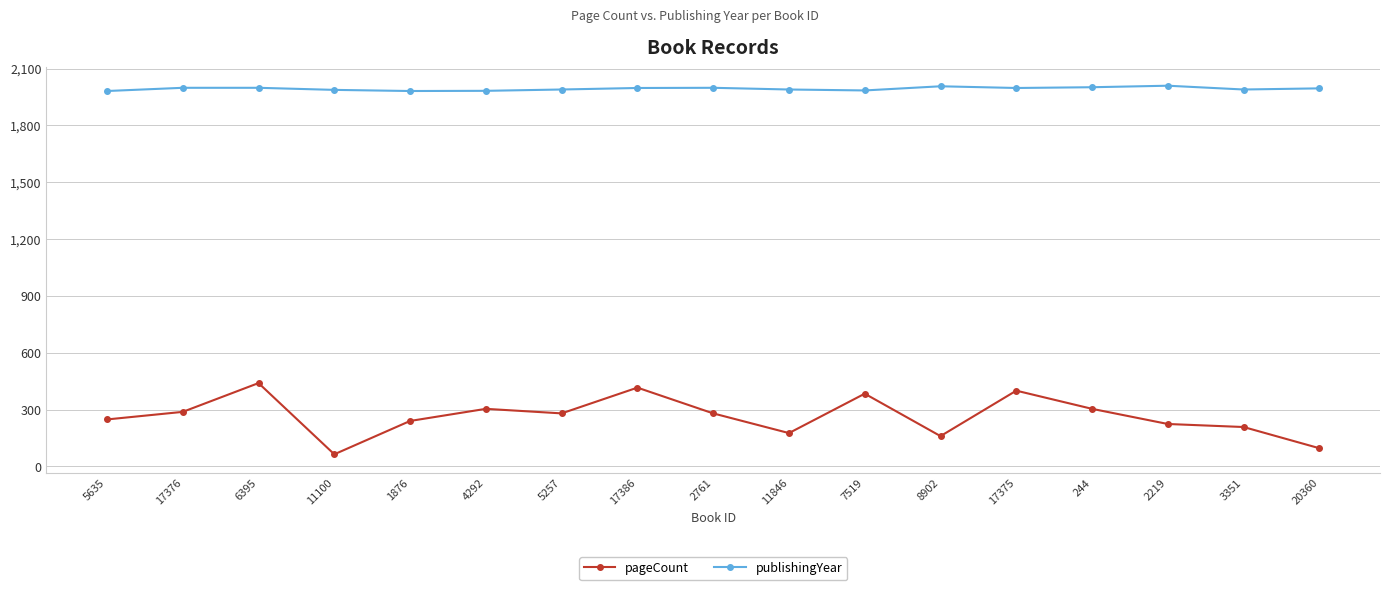

What is the smallest value displayed?

64